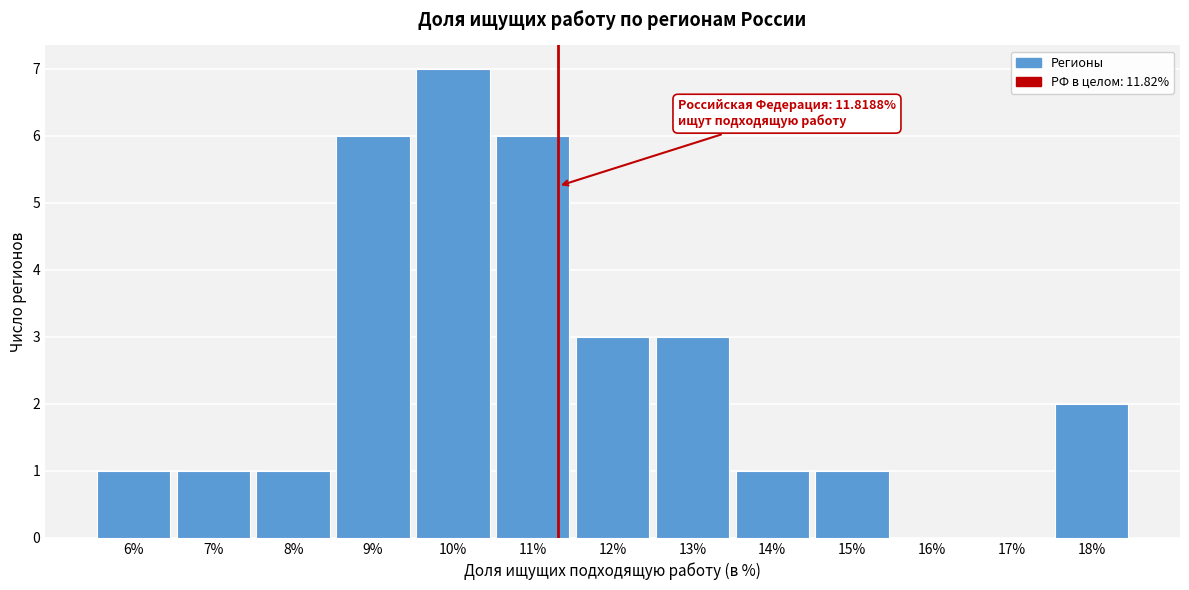

Reading left to right, transcribe all the data shown in this chart.

6%=1	7%=1	8%=1	9%=6	10%=7	11%=6	12%=3	13%=3	14%=1	15%=1	16%=0	17%=0	18%=2